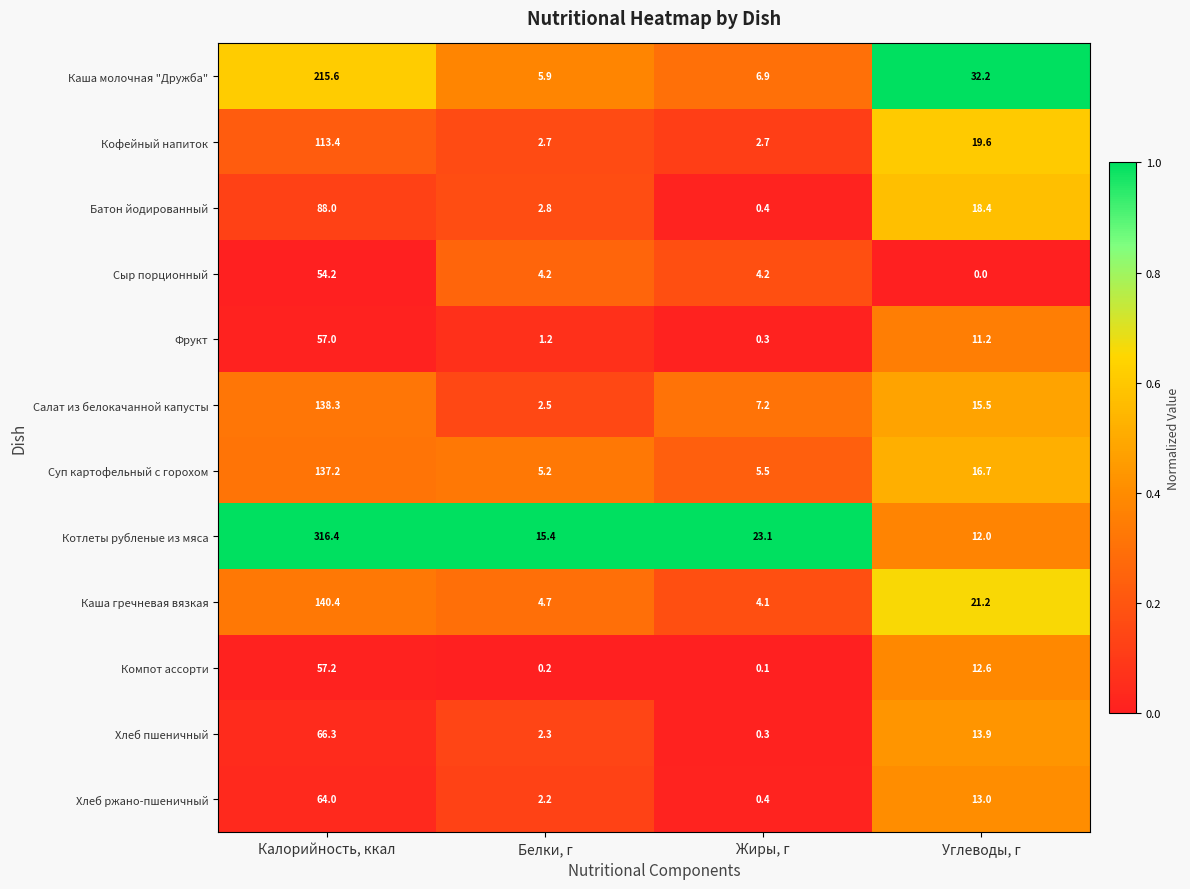

Between Калорийность, ккал and Углеводы, г, which series saw the biggest shift?

Котлеты рубленые из мяса